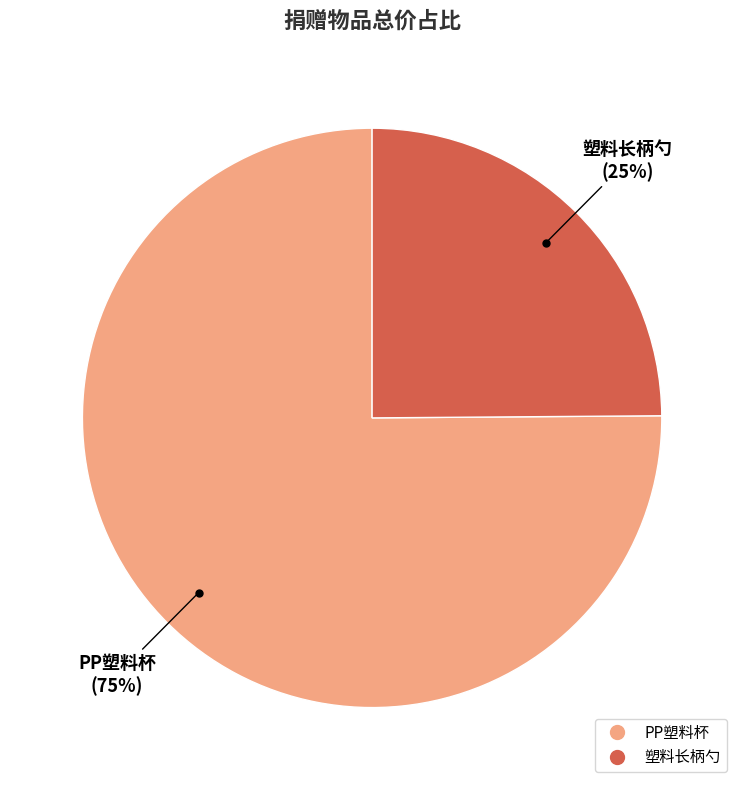

To the nearest percent, what portion does 塑料长柄勺 represent?

25%